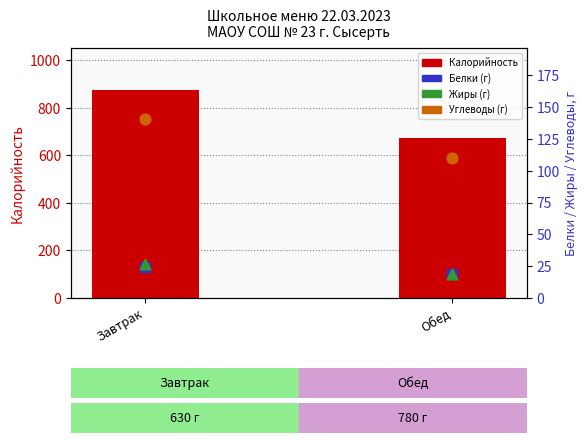

Which series has the largest total across all categories?

Калорийность